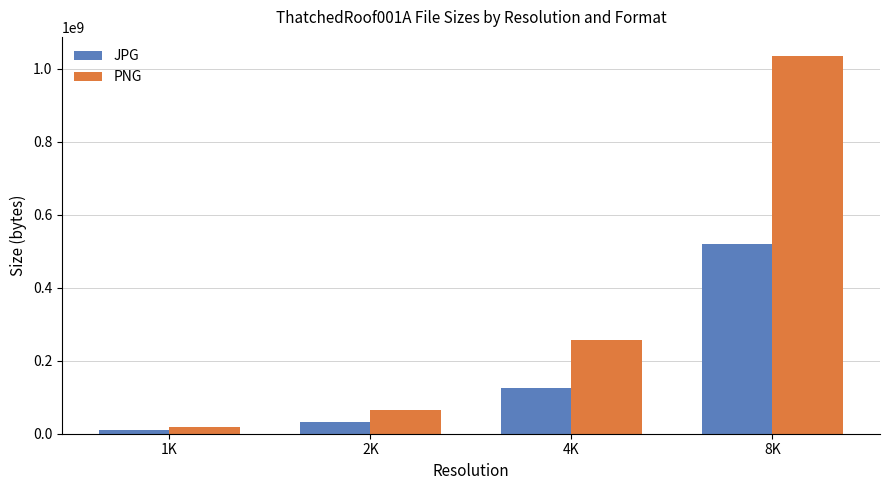

Rank the categories by PNG value from highest to lowest.

8K, 4K, 2K, 1K